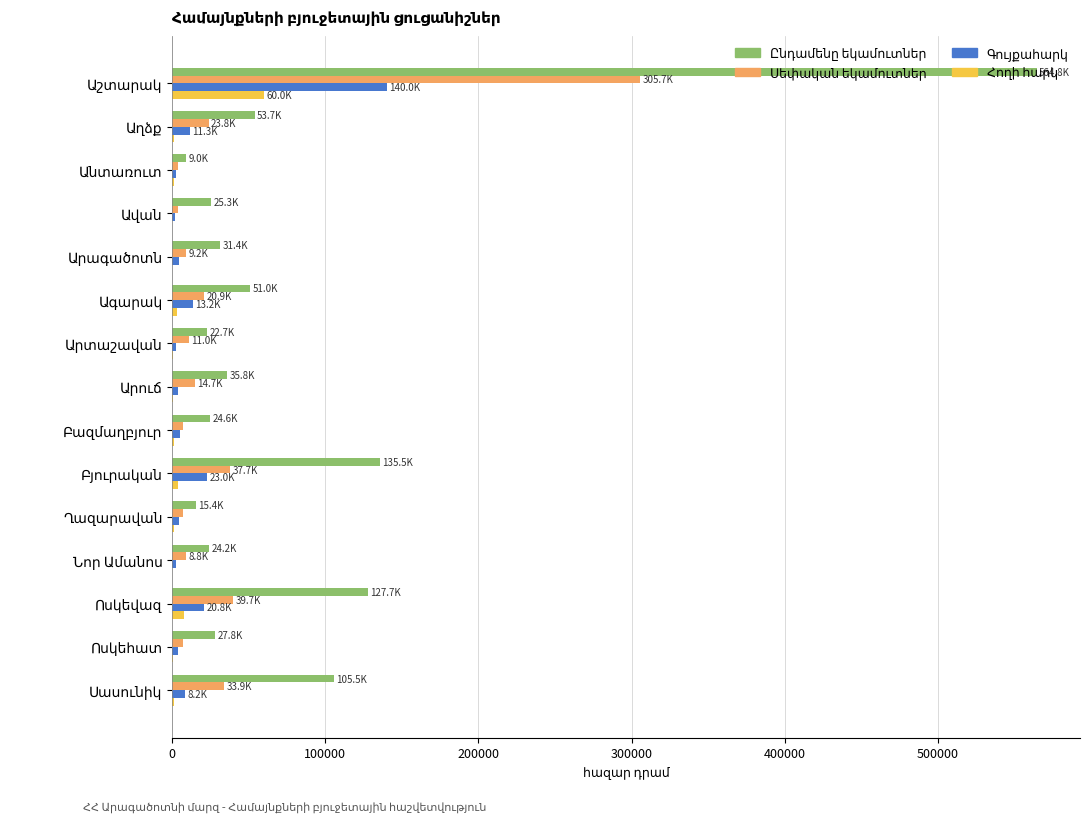

Reading left to right, transcribe all the data shown in this chart.

Ընդամենը եկամուտներ: 564780.8	53725.8	8975.7	25319.6	31401.6	51041.6	22651.7	35846.8	24634.9	135519.1	15394.3	24198.7	127695.5	27798.7	105483.0
Սեփական եկամուտներ: 305670.0	23843.3	3718.6	3967.0	9233.7	20854.9	11040.5	14715.0	7201.6	37683.5	7042.8	8840.3	39651.0	7010.7	33850.0
Գույքահարկ: 140000.0	11299.1	2703.9	1889.0	4086.6	13181.4	2461.2	3883.0	4840.9	22964.9	4300.1	2225.7	20800.0	3780.0	8200.0
Հողի հարկ: 60000.0	800.0	1199.3	47.0	37.9	2989.2	532.8	283.0	1218.3	3875.1	1177.6	46.2	7800.0	580.0	1200.0